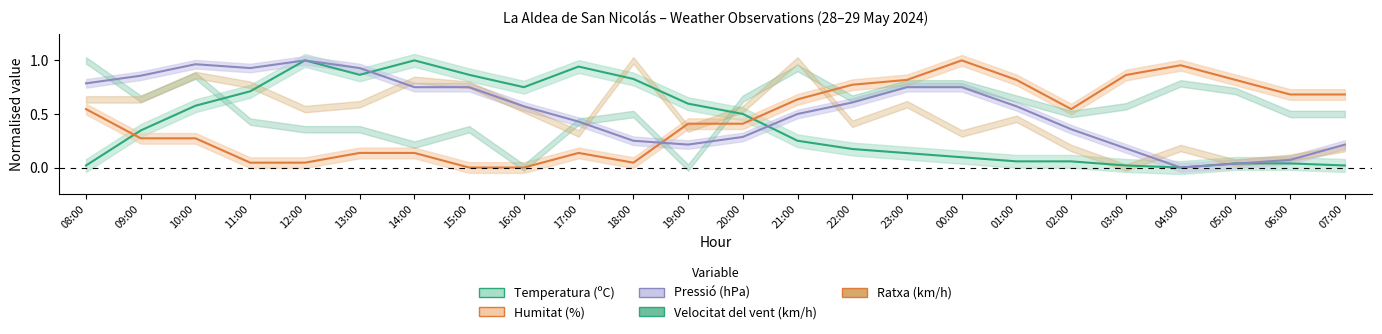

Is this an area chart (filled region under the line)?

No